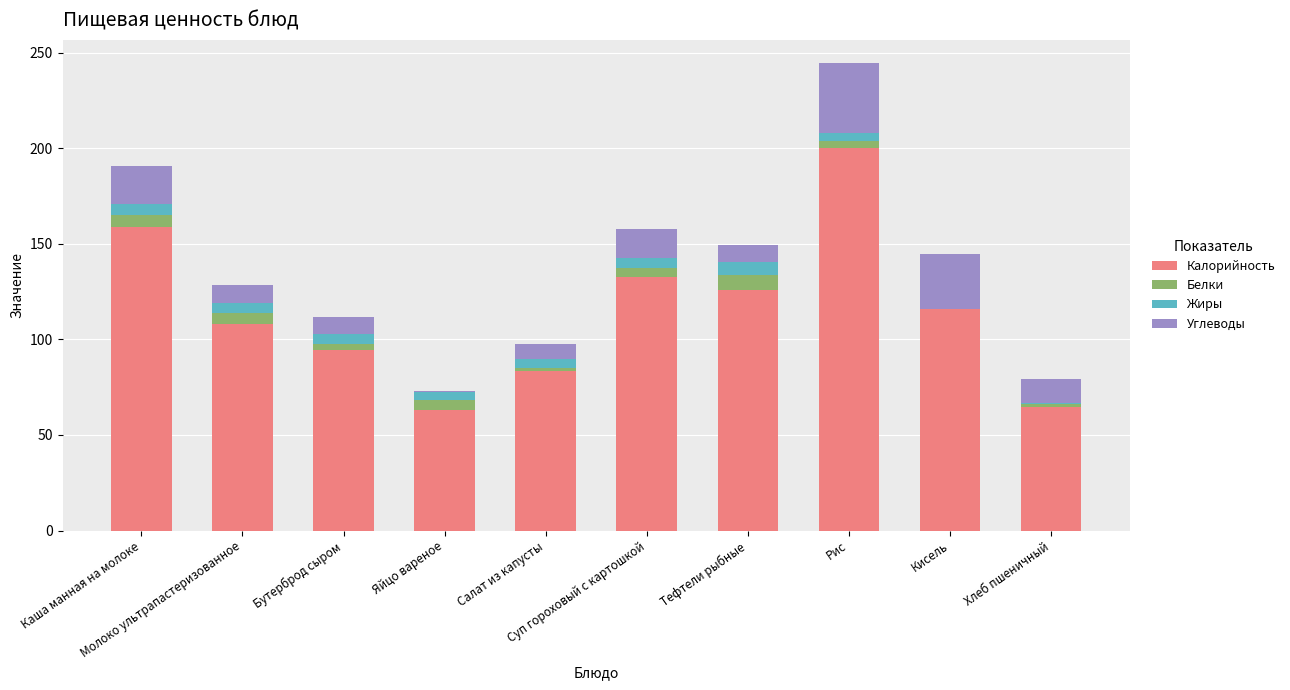

At how many categories does at least one series exceed 17?

10